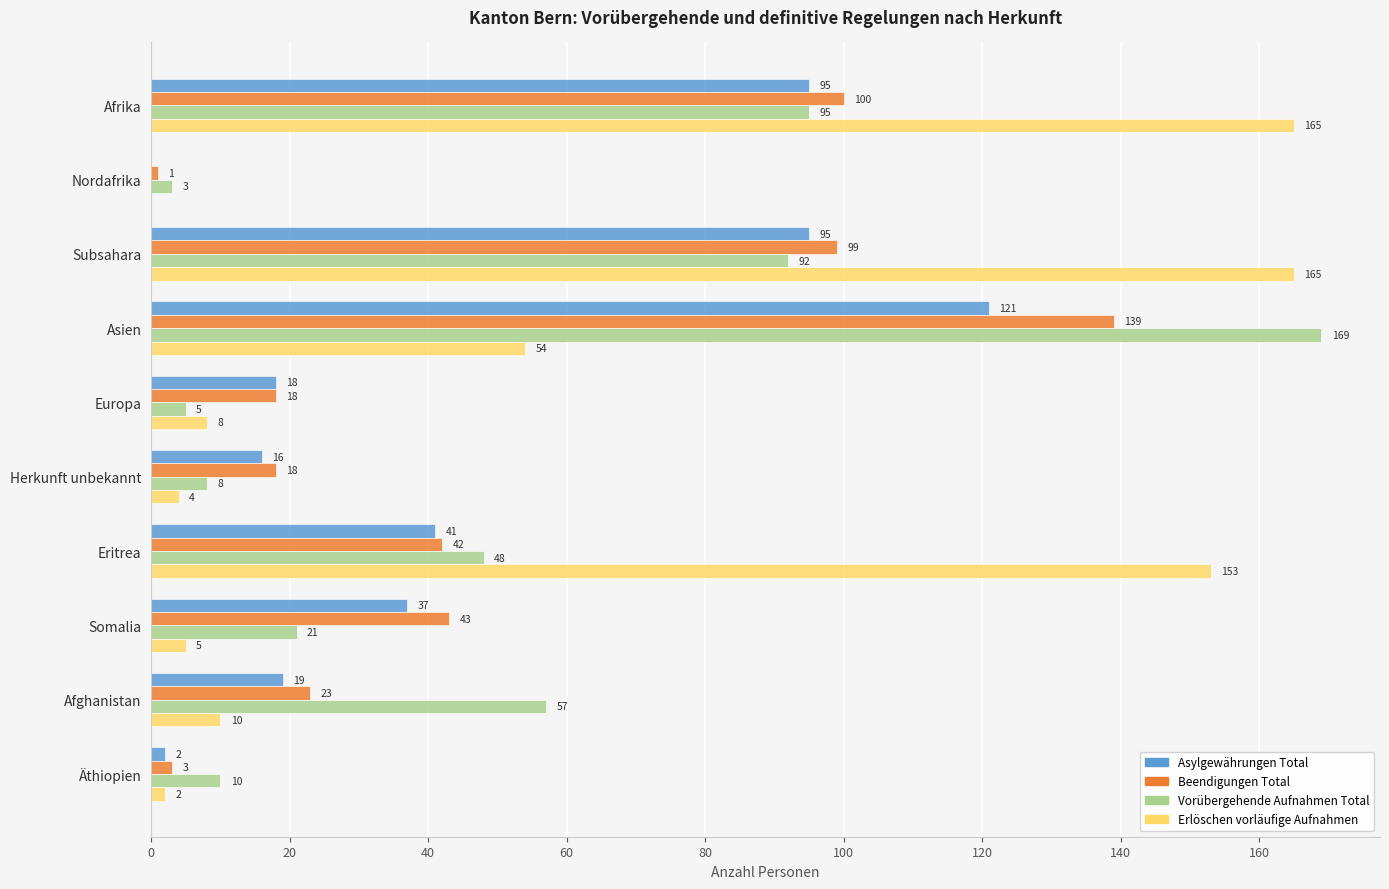

Where is Asylgewährungen Total nearest to the value 60?

Eritrea